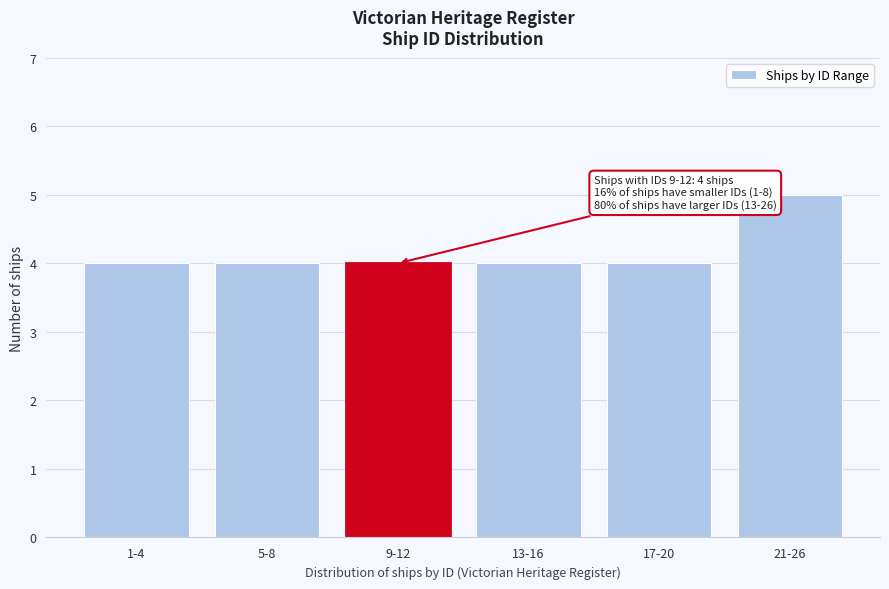

Reading left to right, extract all data points from this chart.

1-4=4	5-8=4	9-12=4	13-16=4	17-20=4	21-26=5